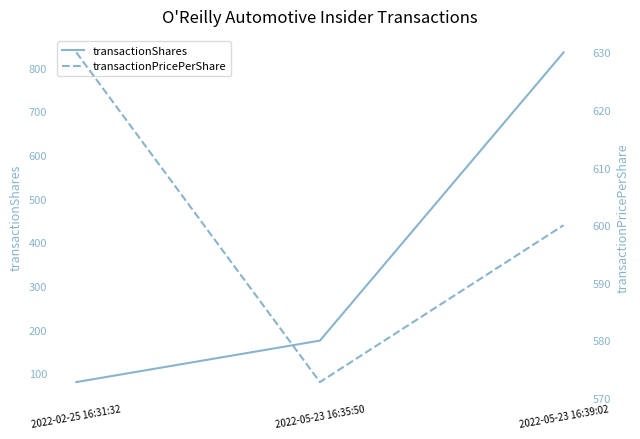

Count the transactionShares values in the range 80 to 835.

3